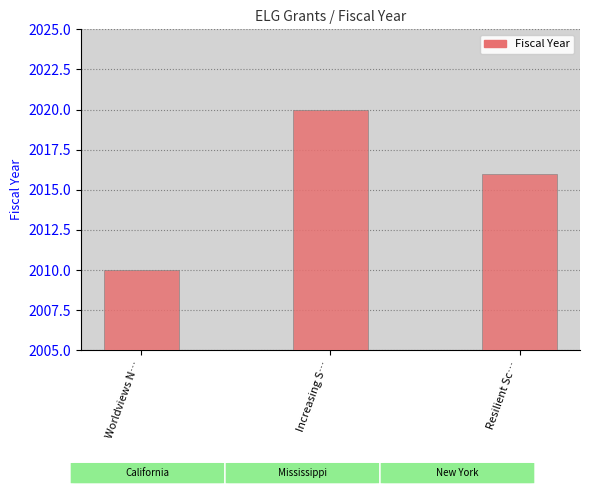

List the labels in order of value, largest first.

Increasing S…, Resilient Sc…, Worldviews N…